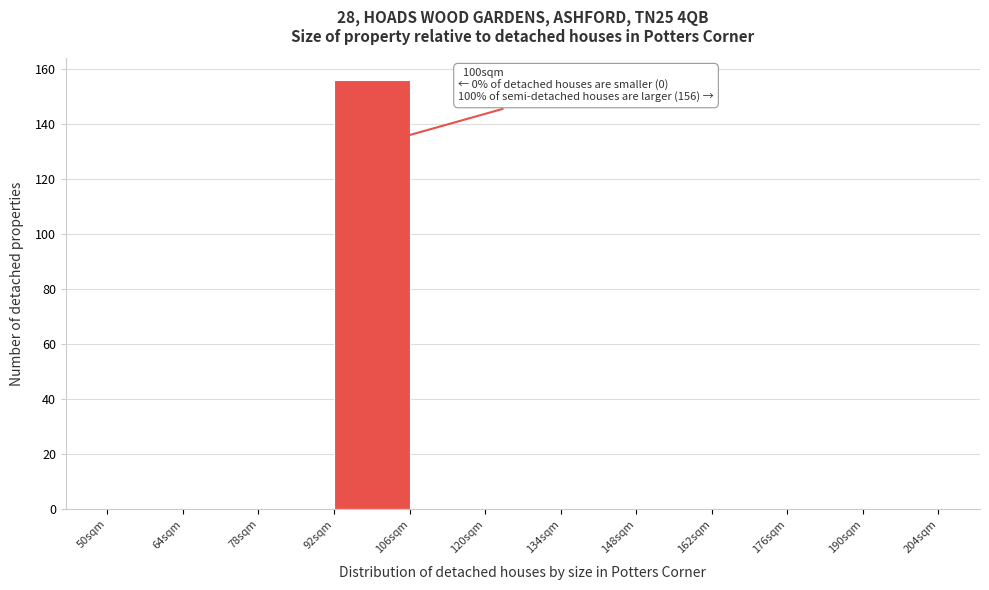

Over which range of the x-axis is the bar tallest?

92 to 106